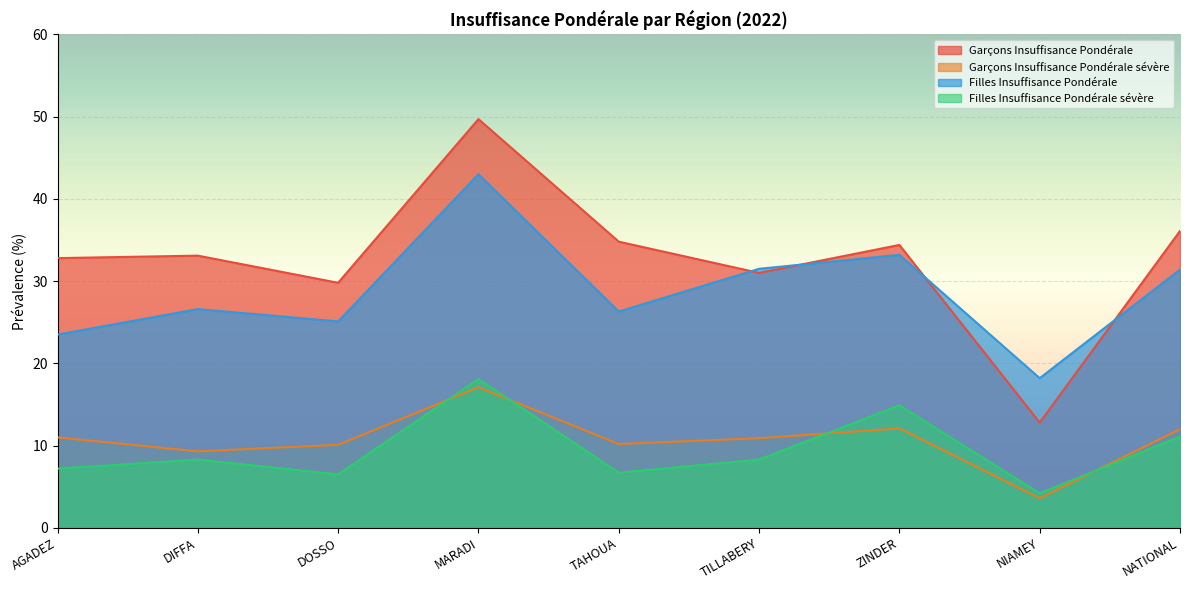

What is the label of the 6th point from the left?

TILLABERY